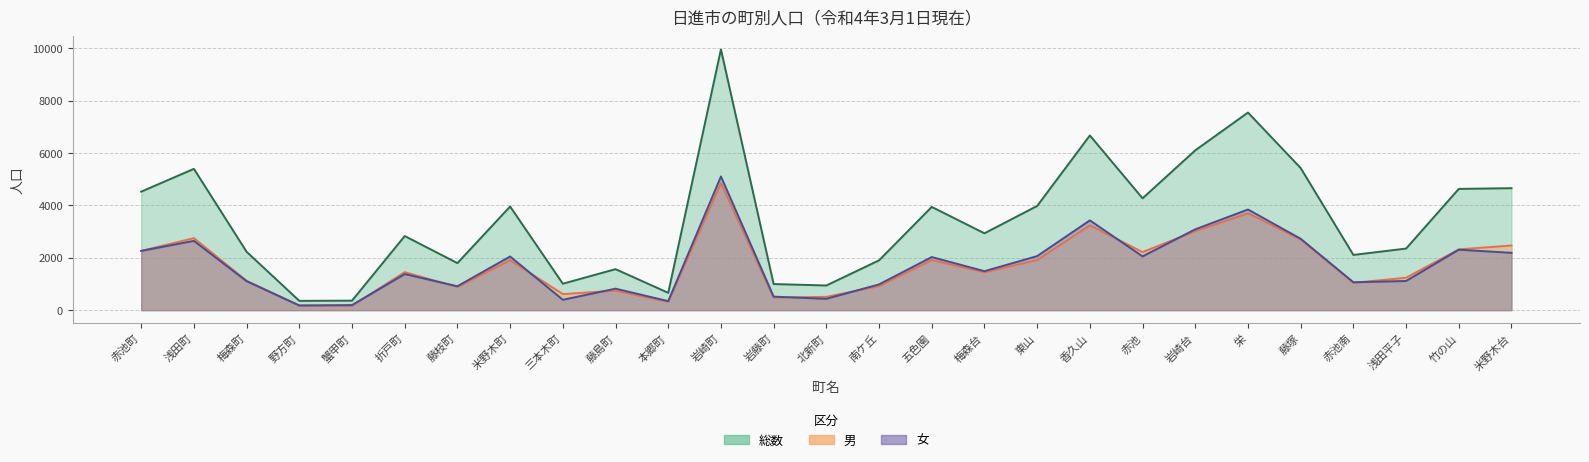

How many categories are shown in the chart?

27